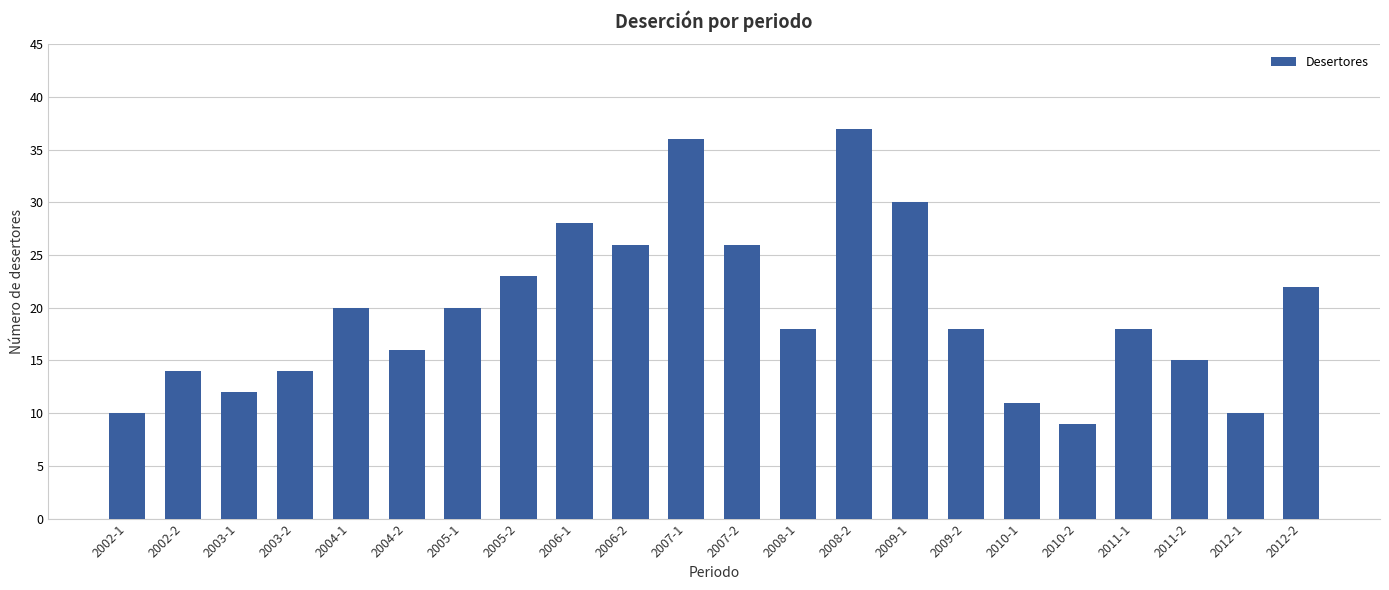

Between 2006-2 and 2005-1, which is larger?

2006-2